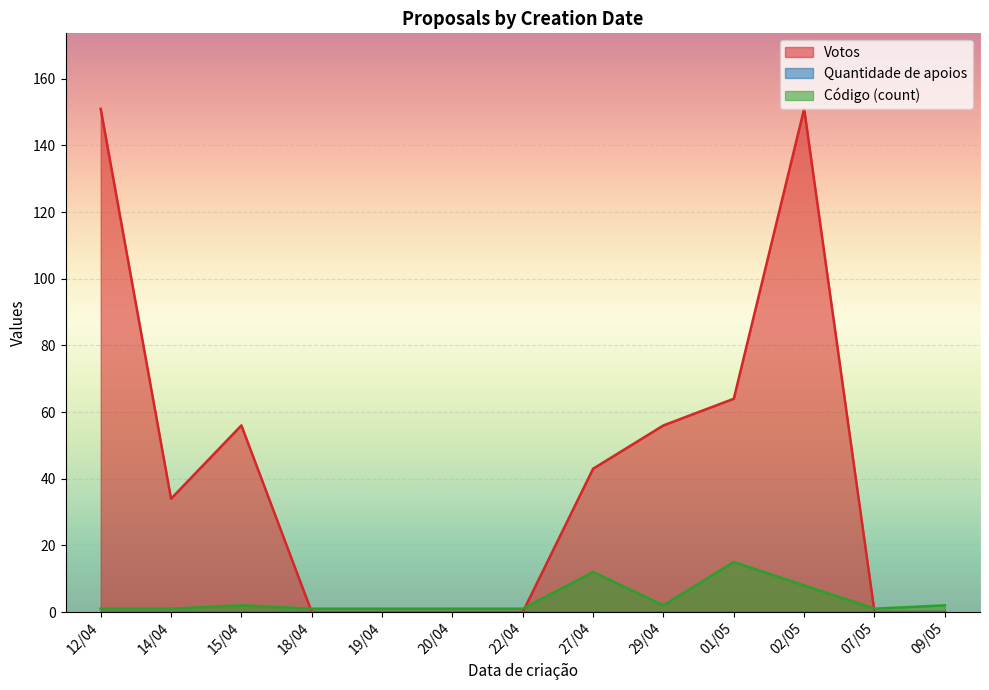

Is it true that Votos equals 23 at 14/04?

False